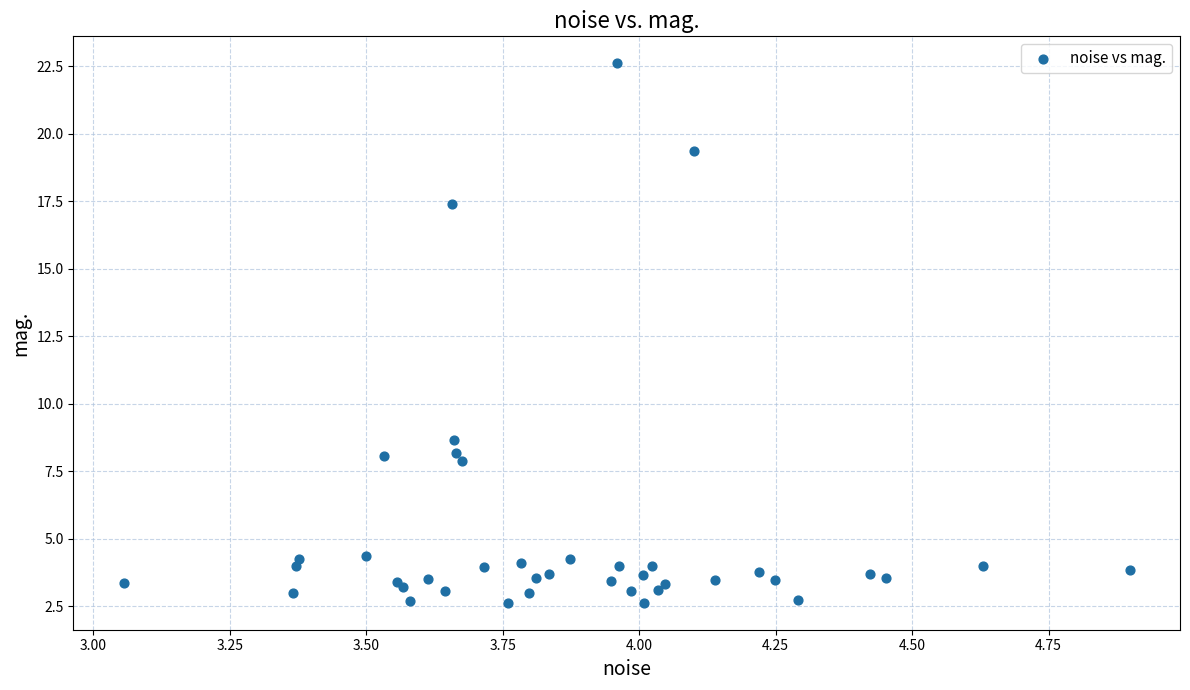

What Y value in the scatter plot is closest to 12?

8.7